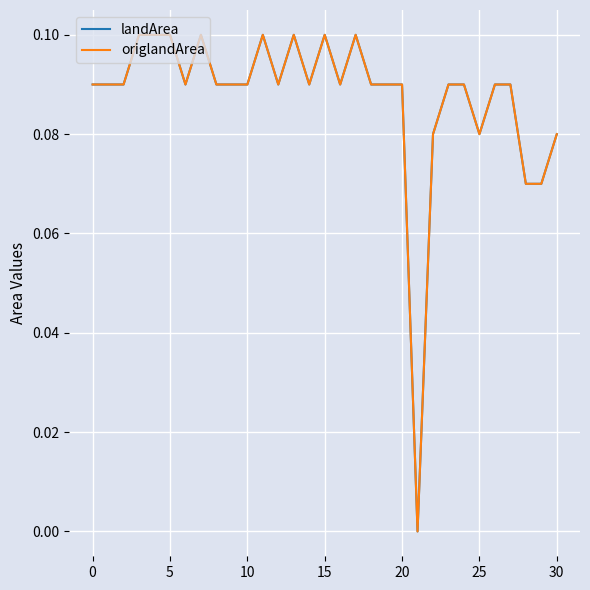

Reading right to left, extract all data points from this chart.

landArea: 0.1	0.1	0.1	0.1	0.1	0.1	0.1	0.1	0.1	0.0	0.1	0.1	0.1	0.1	0.1	0.1	0.1	0.1	0.1	0.1	0.1	0.1	0.1	0.1	0.1	0.1	0.1	0.1	0.1	0.1	0.1
origlandArea: 0.1	0.1	0.1	0.1	0.1	0.1	0.1	0.1	0.1	0.0	0.1	0.1	0.1	0.1	0.1	0.1	0.1	0.1	0.1	0.1	0.1	0.1	0.1	0.1	0.1	0.1	0.1	0.1	0.1	0.1	0.1